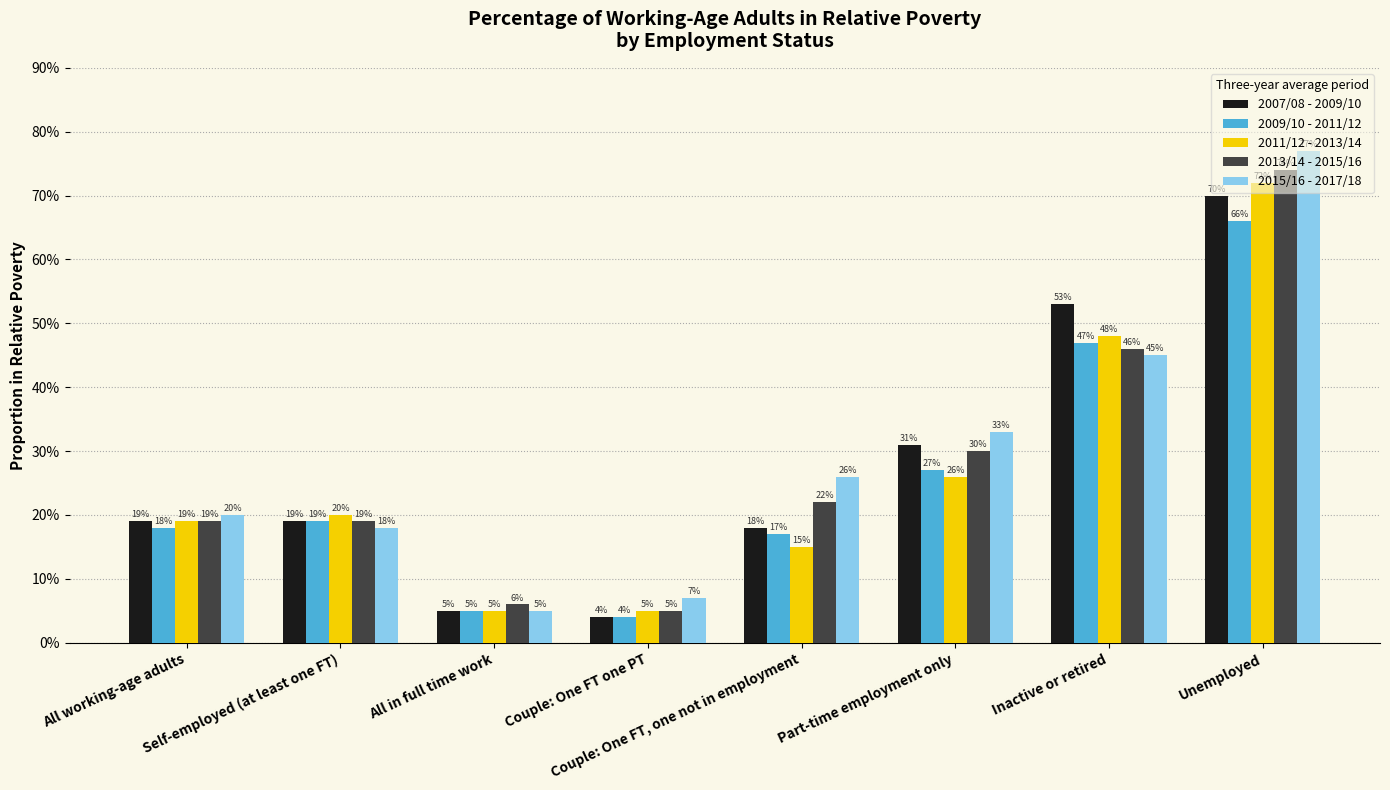

What are all the series names shown in the legend?

2007/08 - 2009/10, 2009/10 - 2011/12, 2011/12 - 2013/14, 2013/14 - 2015/16, 2015/16 - 2017/18